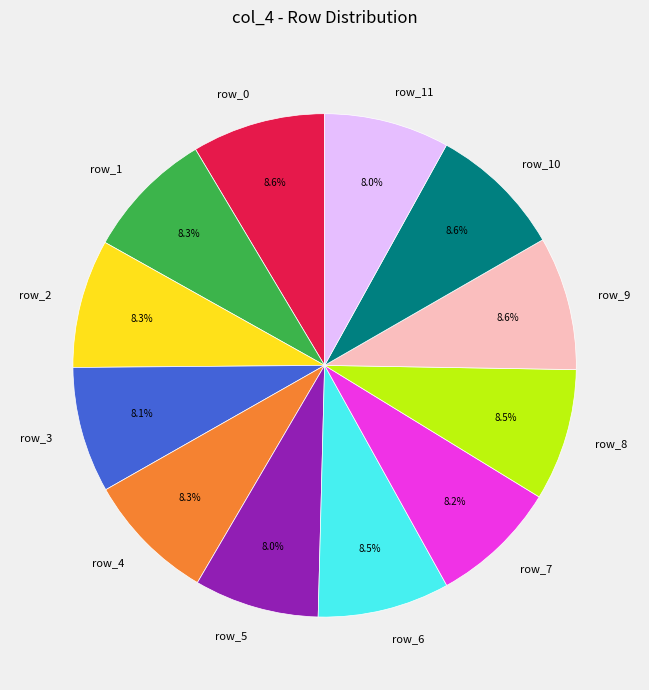

Count the number of slices in the pie.

12